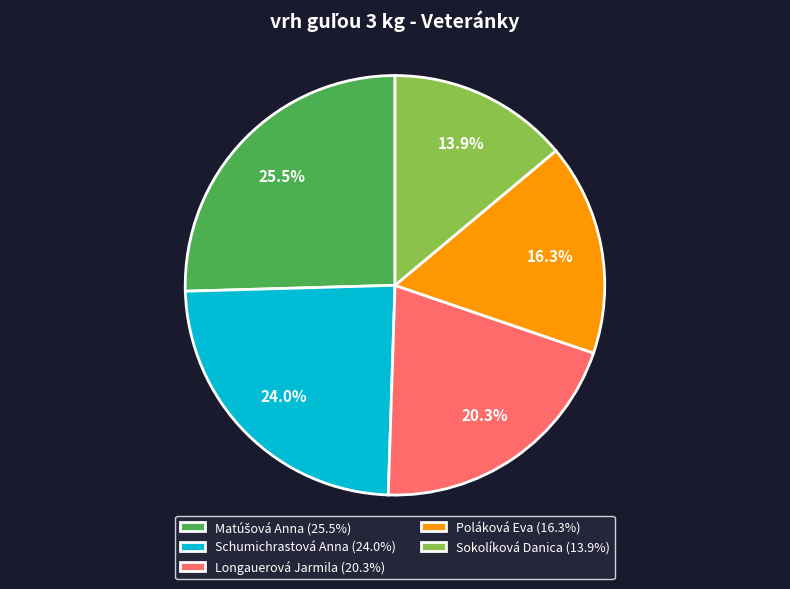

Approximately how many times larger is the value at Sokolíková Danica (13.9%) compared to Poláková Eva (16.3%)?

0.9